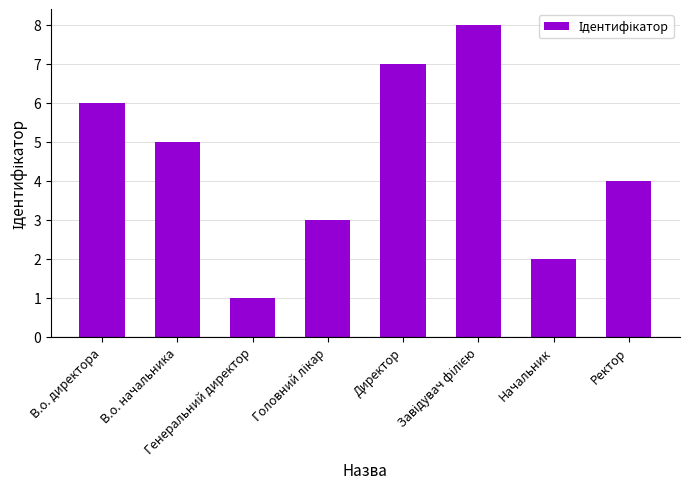

What is the maximum value shown in the chart?

8